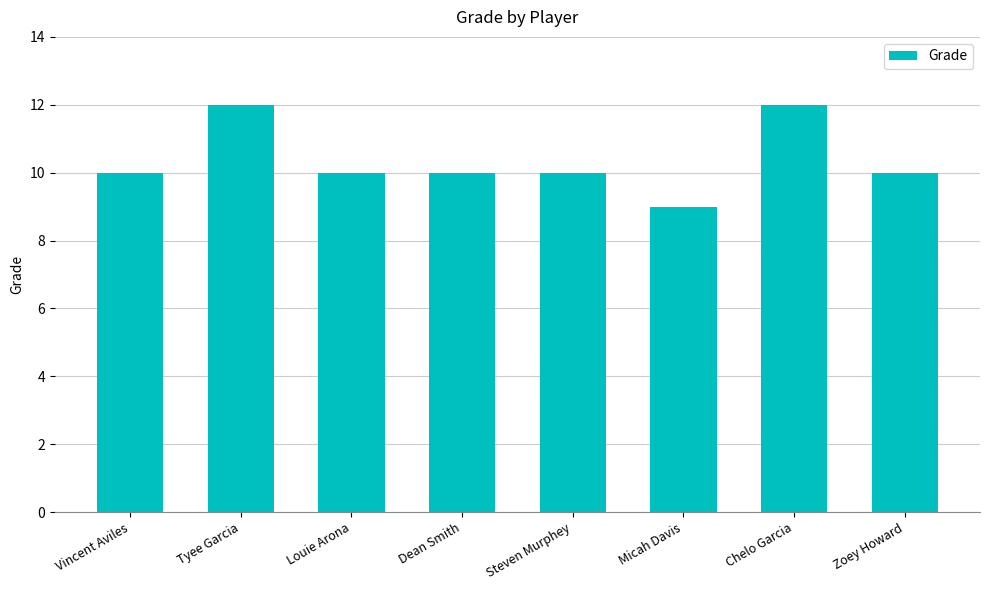

What is the greatest value displayed?

12